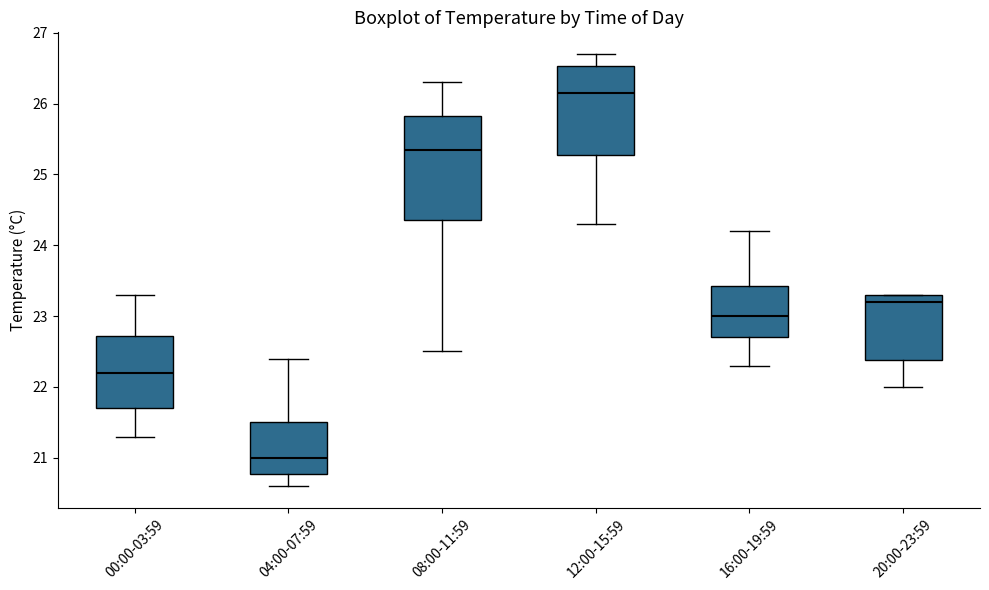

Which box has the lowest median line?

04:00-07:59